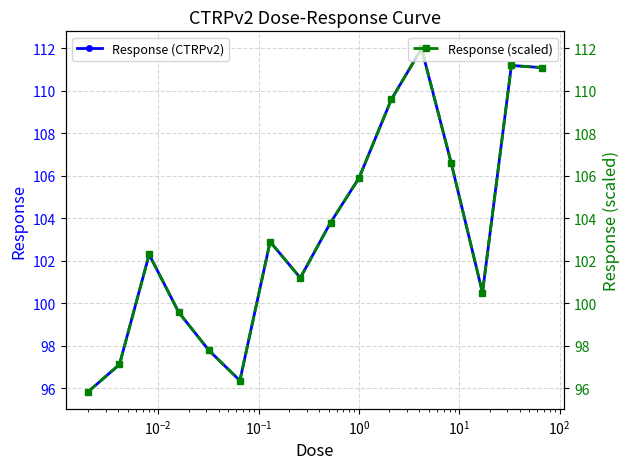

True or false: Response (scaled) has more than 2 points higher than both neighbors.

True